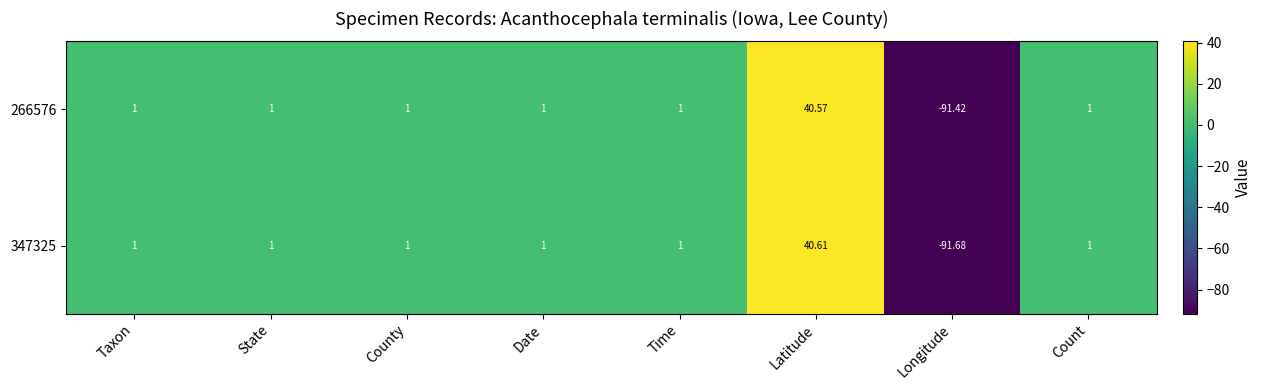

List the series in order of their overall mean, lowest first.

347325, 266576